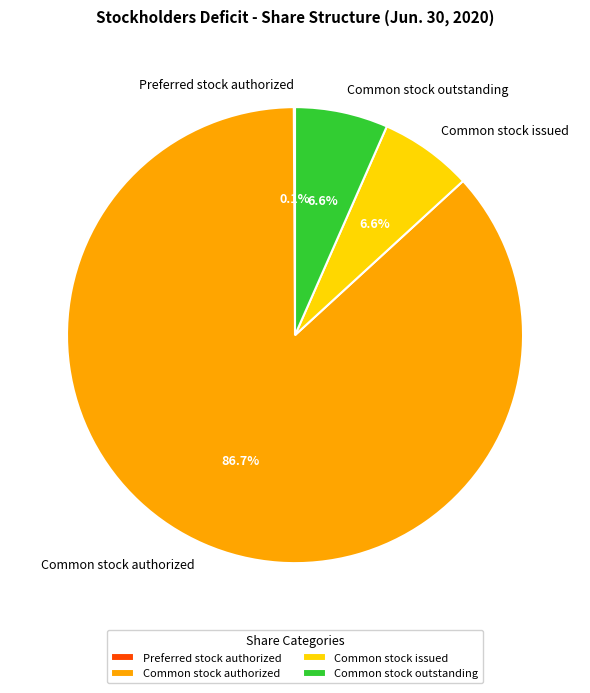

Is there any slice that represents more than half of the pie?

Yes